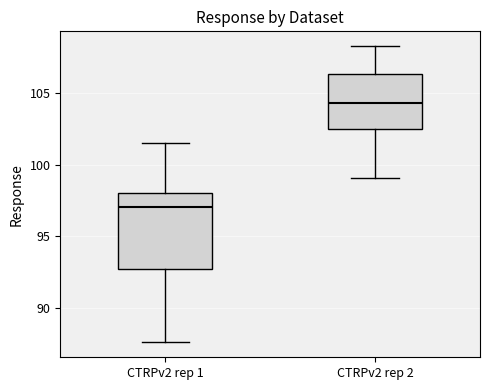

Reading left to right, read every box against the y-axis: the position of its median line, the range the box covers, and the ends of its whiskers. The values are not printed on the chart, so give them approximately, as read against the axis.

CTRPv2 rep 1: median 97.0, box 92.5 to 98.0, whiskers 87.5 to 101.5
CTRPv2 rep 2: median 104.5, box 102.5 to 106.5, whiskers 99.0 to 108.5